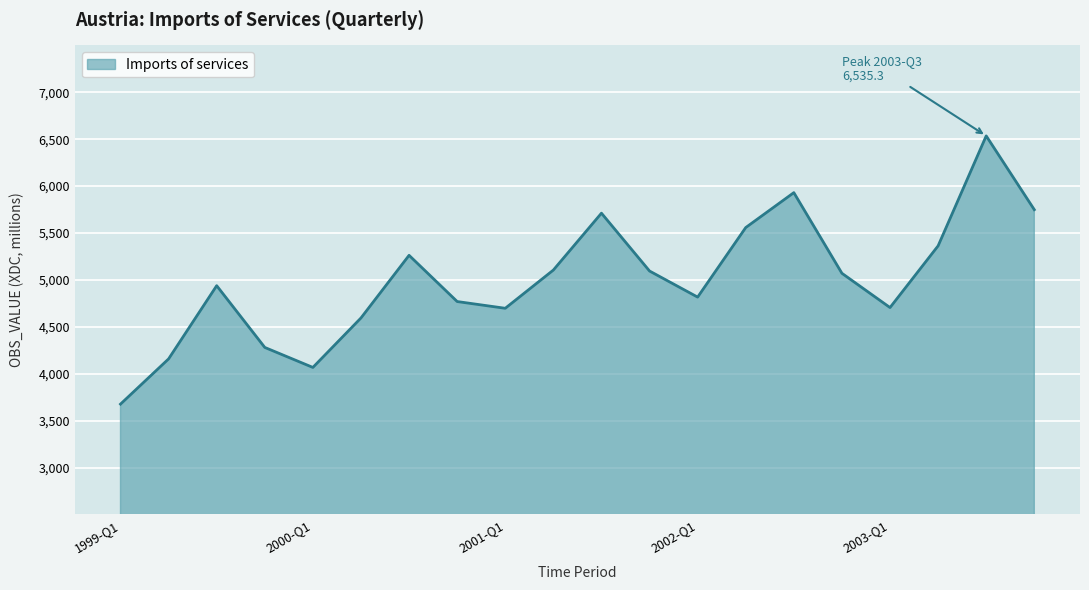

How many interior local peaks (higher than both neighbors) does the data have?

5